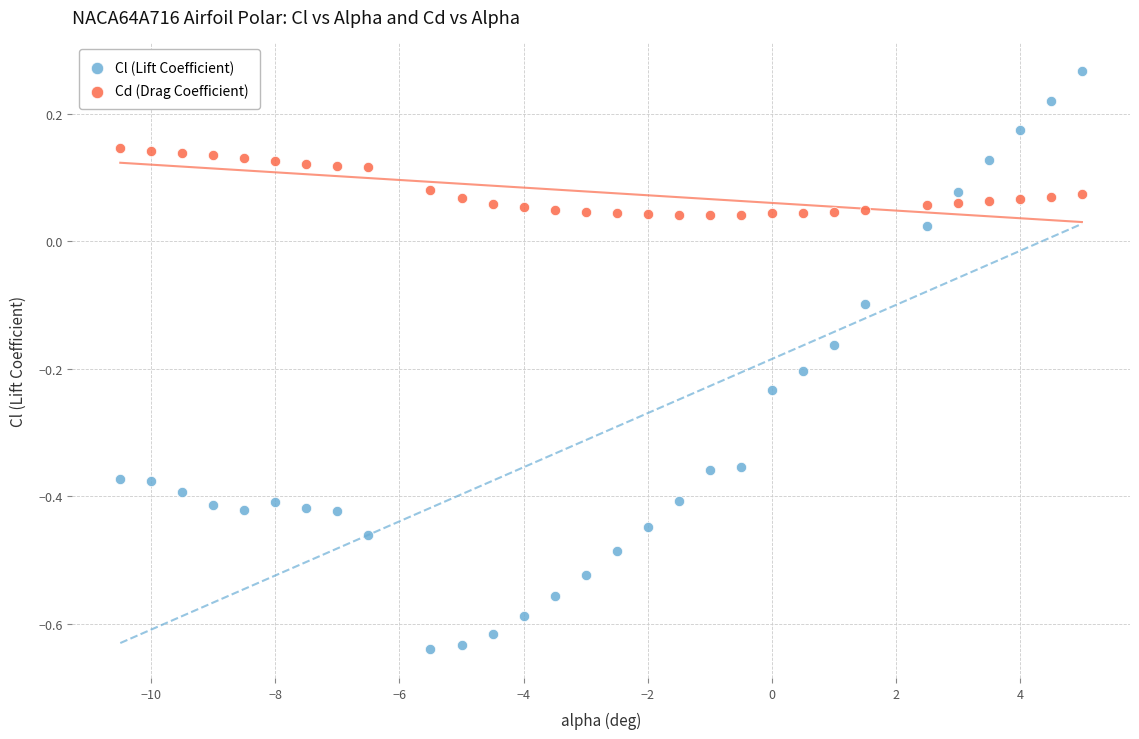

Which series reaches the maximum Y coordinate?

Cl (Lift Coefficient)